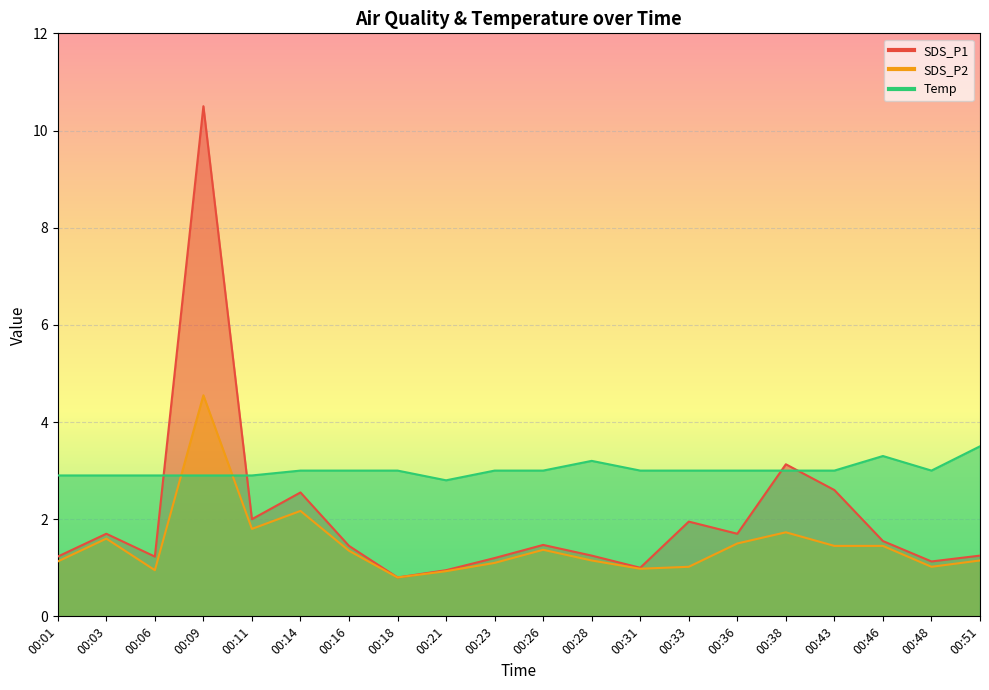

What is the lowest value of the SDS_P2 series?

0.8